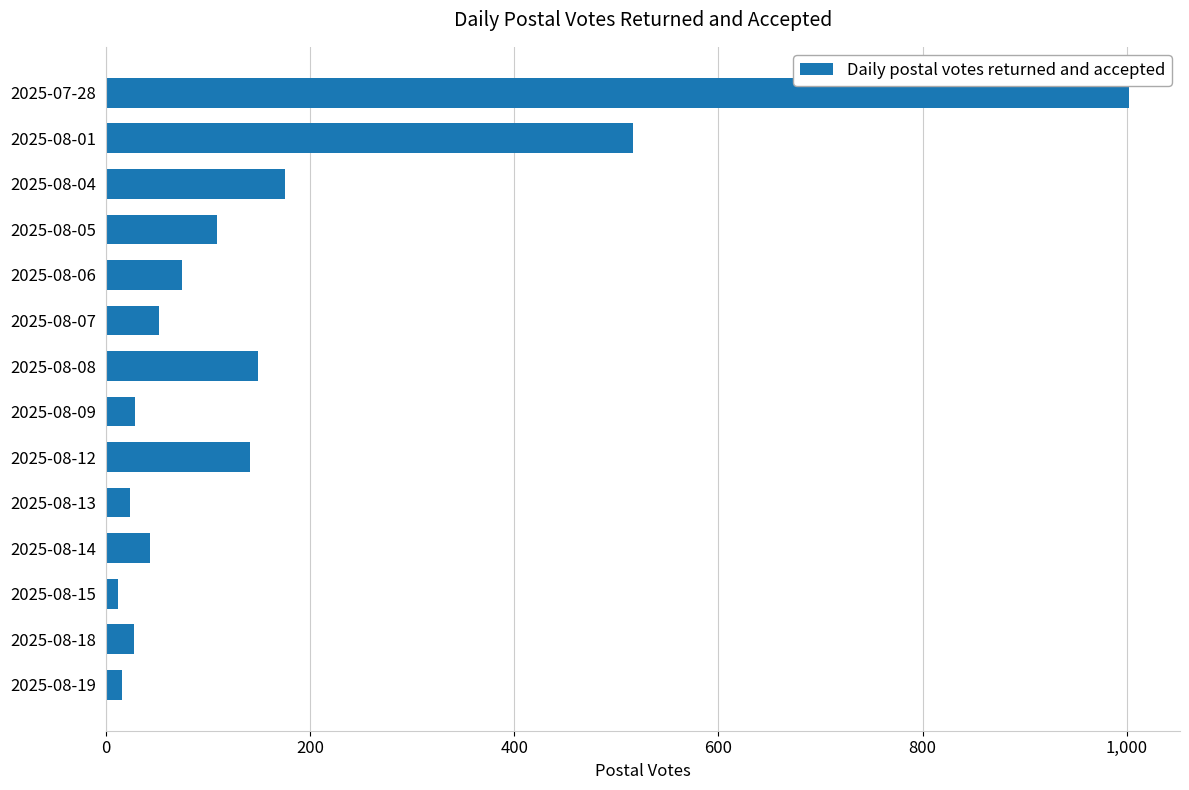

Which category has the highest value across all series?

2025-07-28